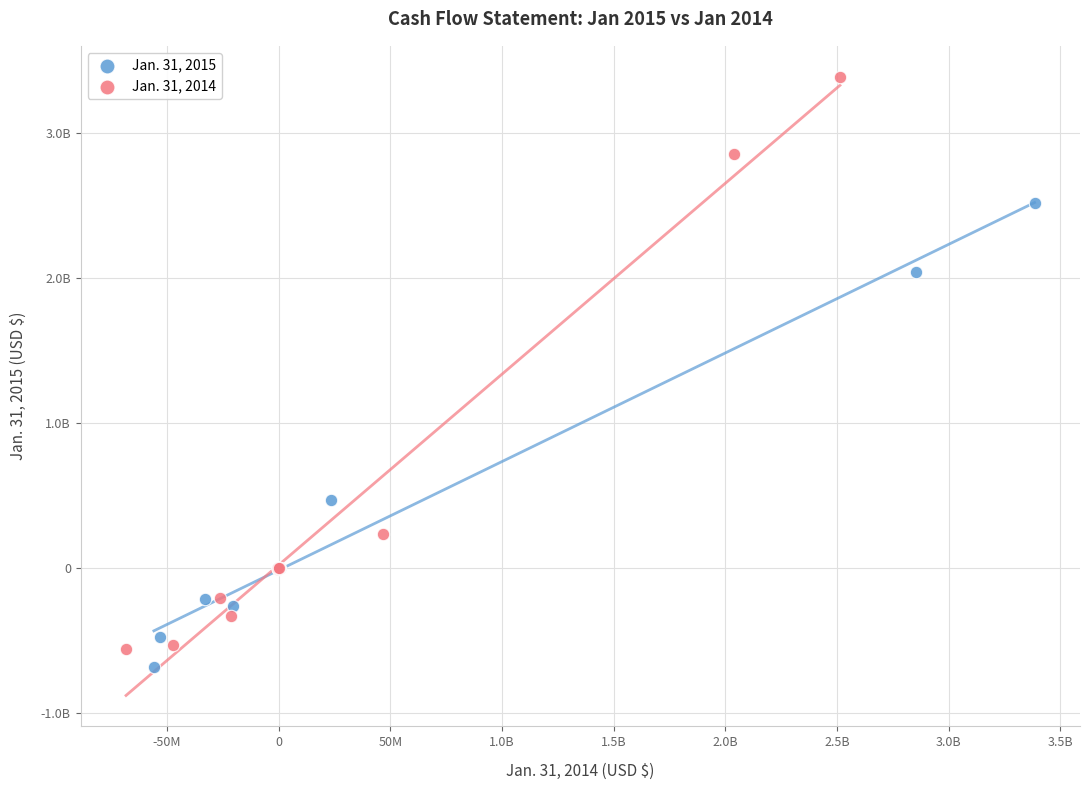

Which series has the largest Y range (max minus min)?

Jan. 31, 2014